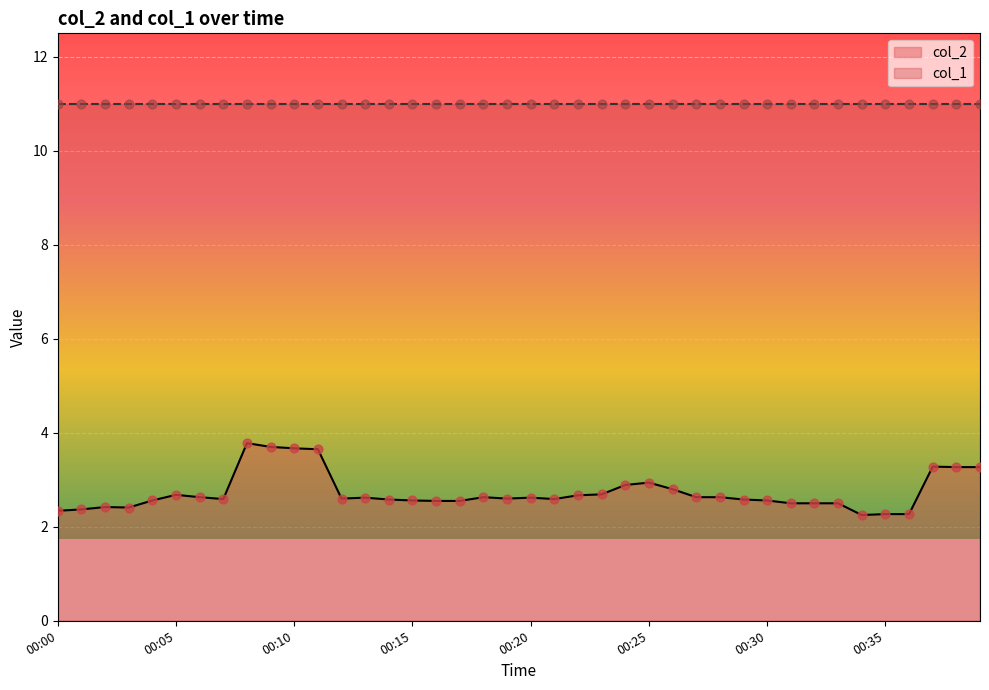

Which has a higher value, 00:08 or 00:06?

00:08